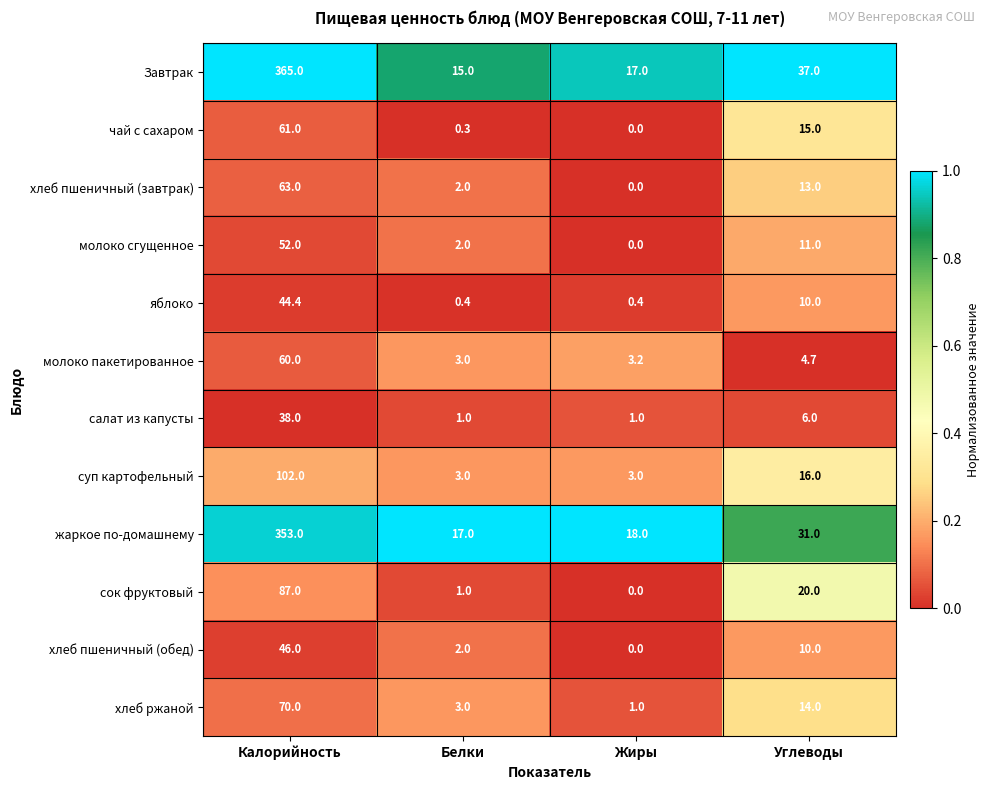

Which category has the highest value across all series?

Калорийность